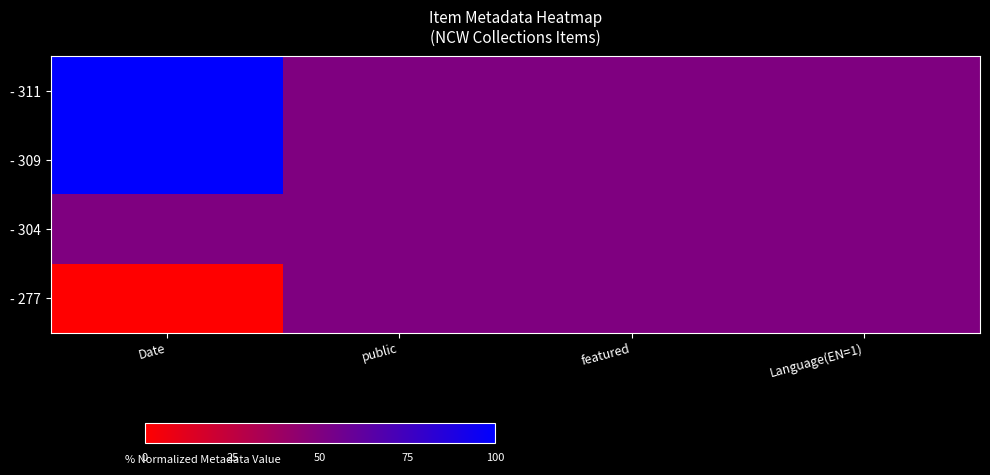

Reading left to right, list all the values displayed in this chart.

- 311: Date=100	public=50	featured=50	Language(EN=1)=50
- 309: Date=100	public=50	featured=50	Language(EN=1)=50
- 304: Date=50	public=50	featured=50	Language(EN=1)=50
- 277: Date=0	public=50	featured=50	Language(EN=1)=50